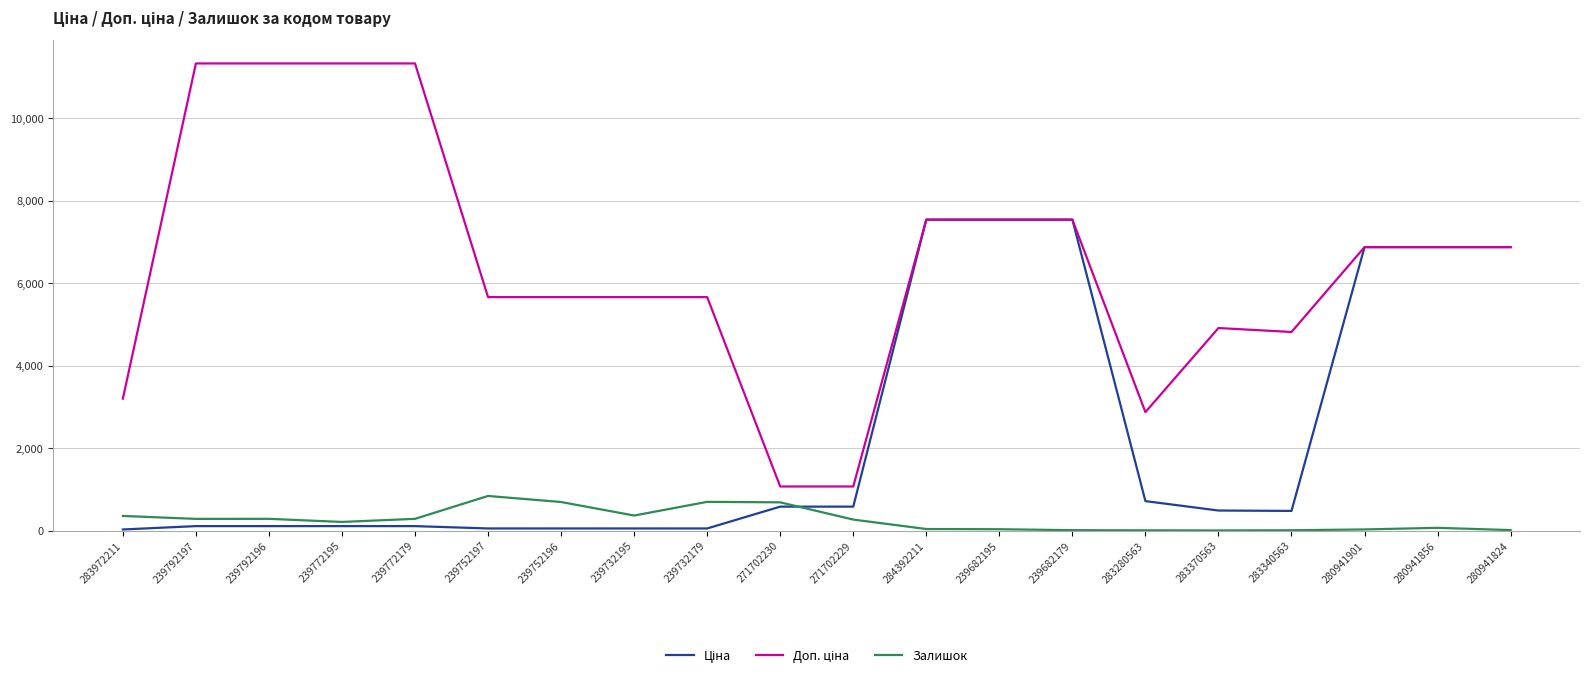

What is the spread (max minus min) of values at 271702229?

802.5